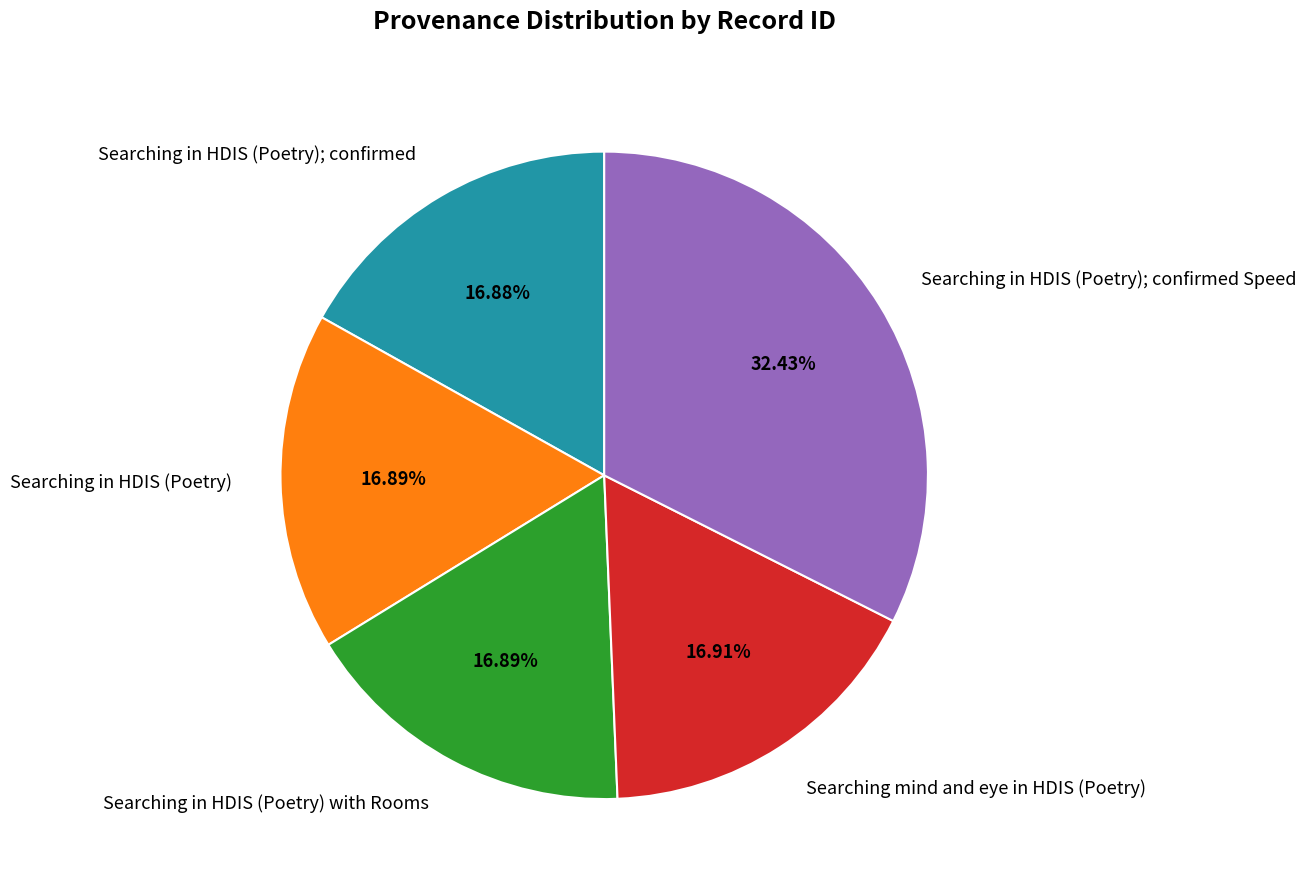

How many slices are in this pie chart?

5